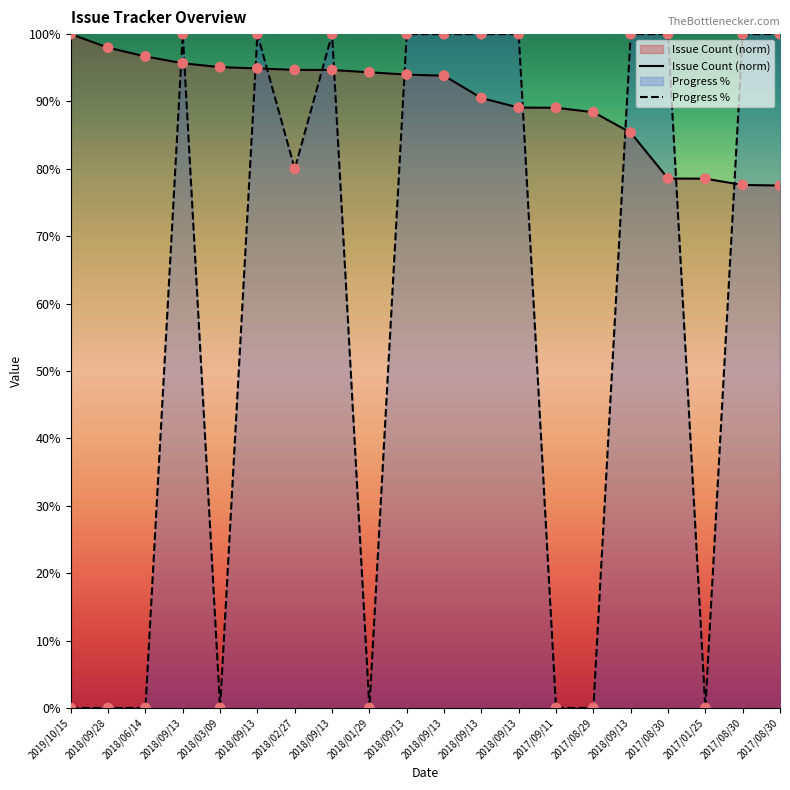

Which series contains the highest Y value?

Issue Count